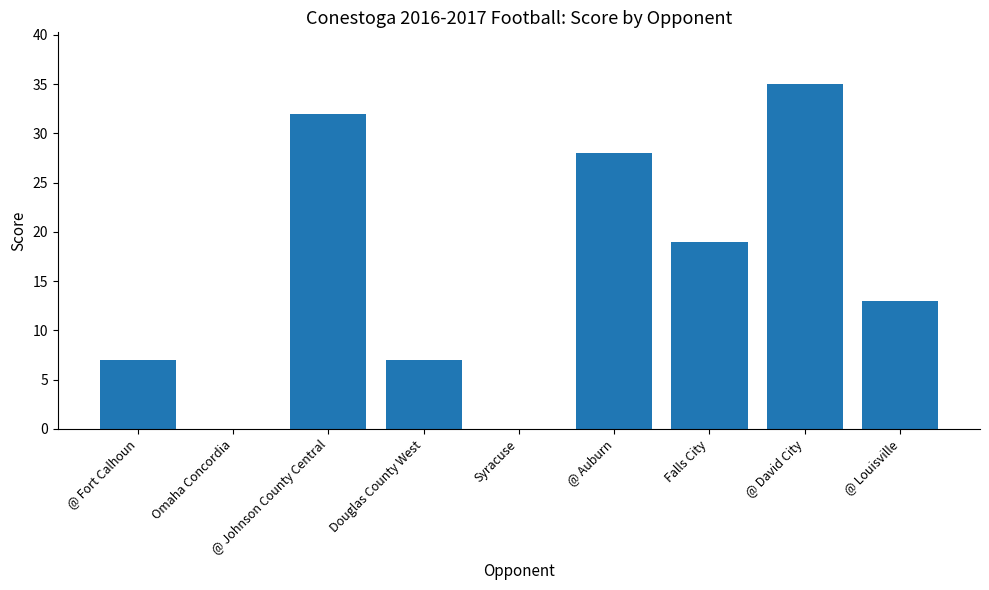

What is the change in value from Falls City to @ David City?

+16